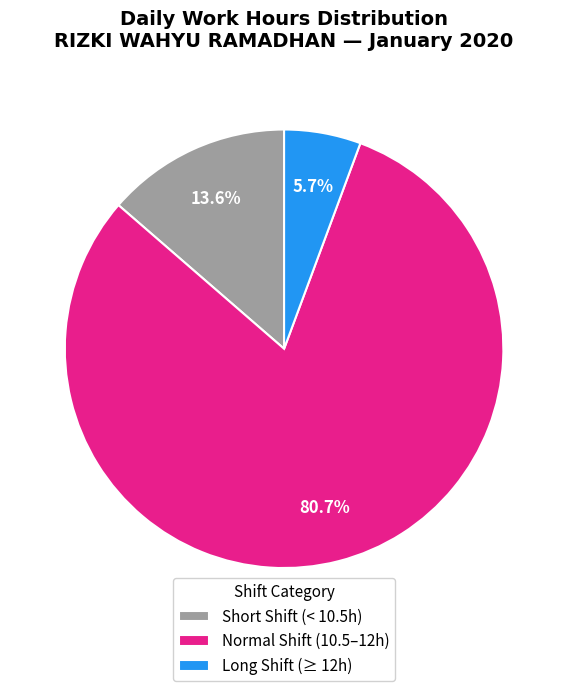

What is the ratio of the value at Short Shift (< 10.5h) to the value at Long Shift (≥ 12h)?

2.4